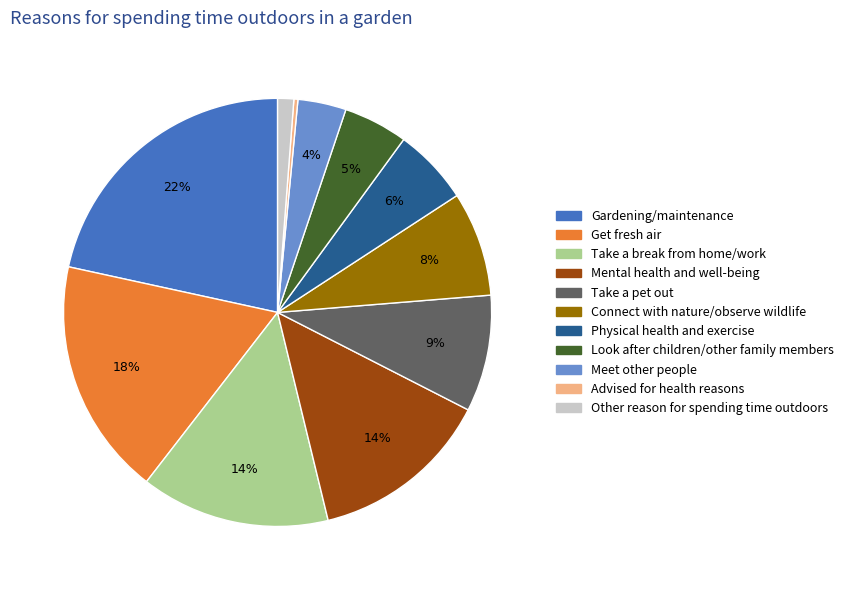

Do Look after children/other family members and Physical health and exercise together represent more than half of the pie?

No